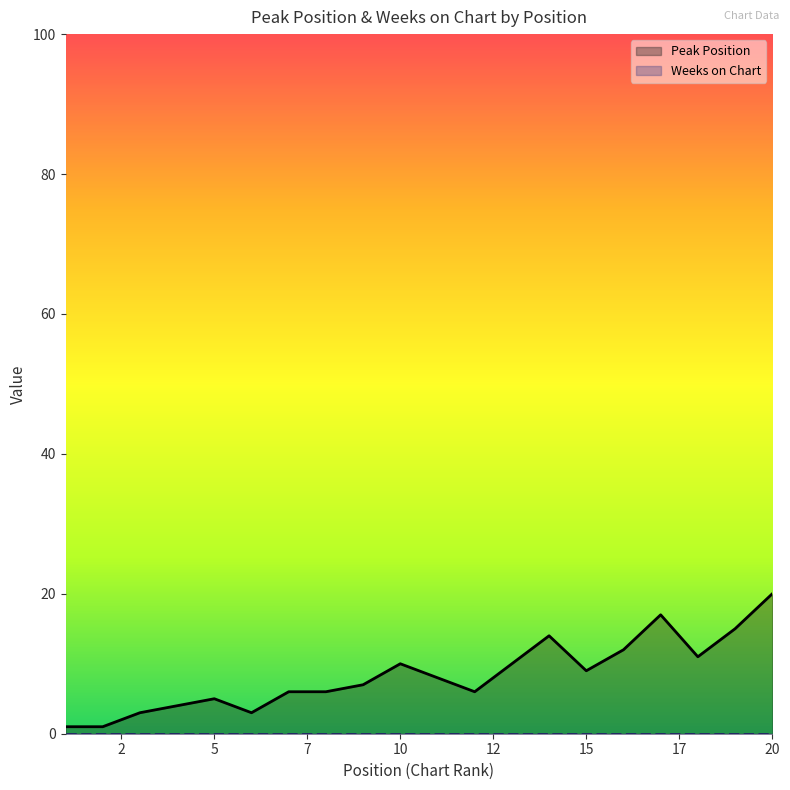

What are all the series names shown in the legend?

Peak Position, Weeks on Chart